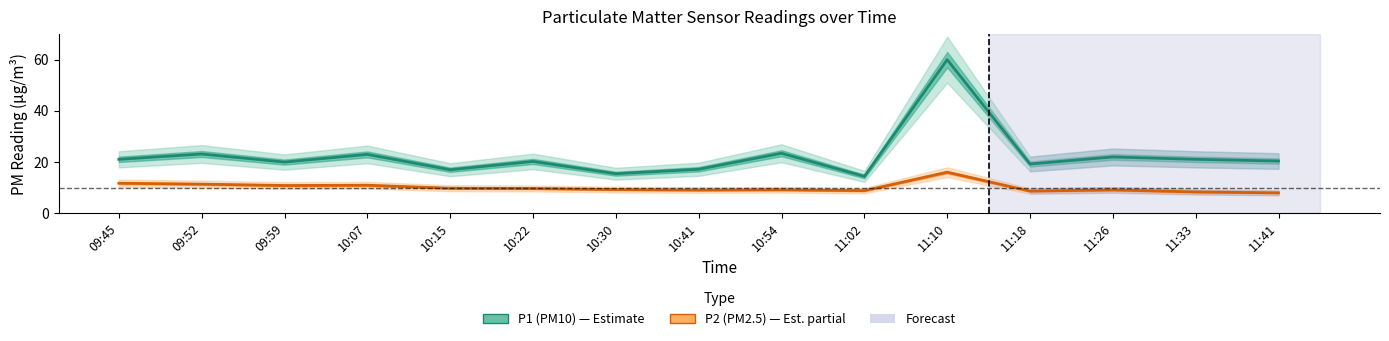

What is the label of the 4th point from the right?

11:18